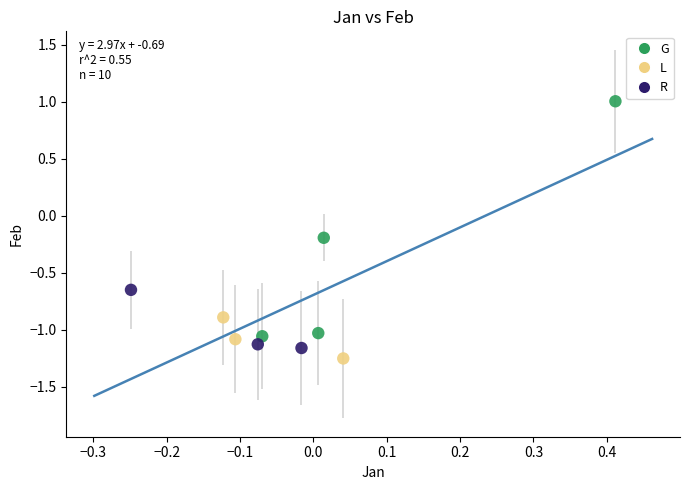

What are all the series names shown in the legend?

G, L, R